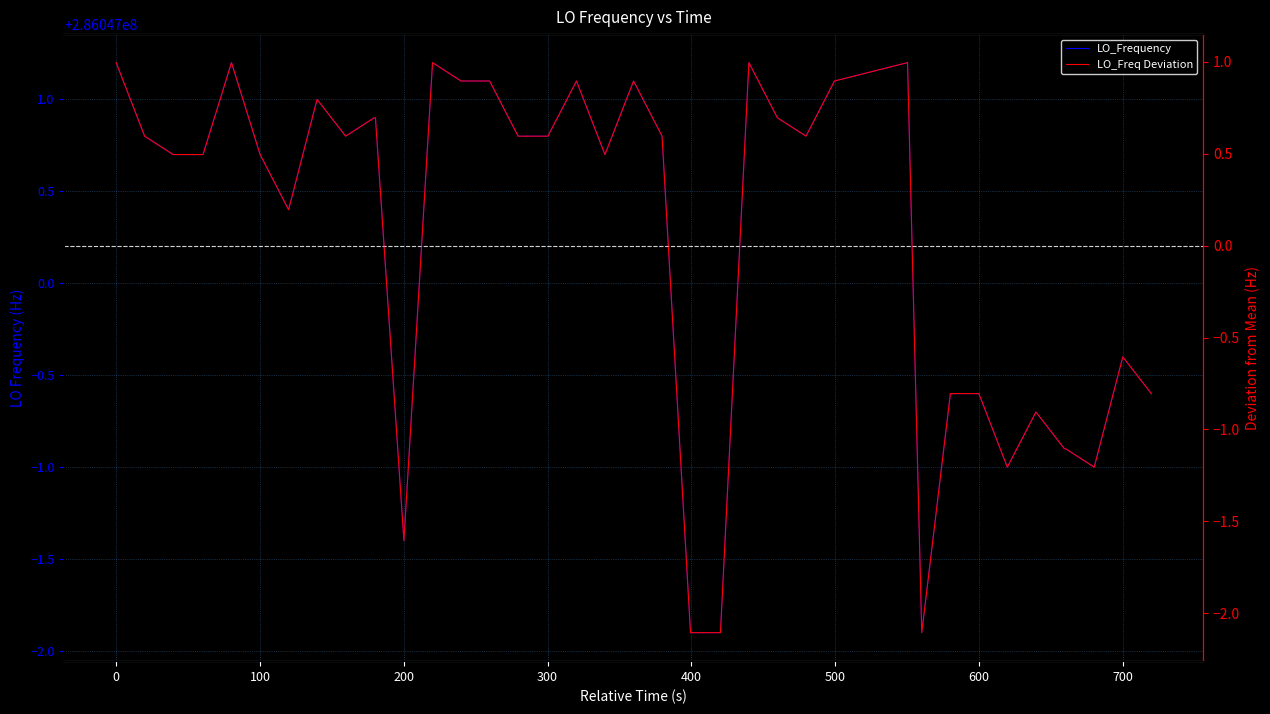

Reading left to right, extract all data points from this chart.

LO_Frequency: 286047001.2	286047000.8	286047000.7	286047000.7	286047000.7	286047001.2	286047000.7	286047000.4	286047001.0	286047000.8	286047000.9	286047000.9	286046998.6	286047001.2	286047001.1	286047001.1	286047000.8	286047000.8	286047001.1	286047000.7	286047001.1	286047000.8	286046998.1	286046998.1	286046998.1	286047001.2	286047000.9	286047000.8	286047001.1	286047001.2	286046998.1	286046999.4	286046999.4	286046999.0	286046999.3	286046999.1	286046999.1	286046999.0	286046999.6	286046999.4
LO_Freq Deviation: 1.0	0.6	0.5	0.5	0.5	1.0	0.5	0.2	0.8	0.6	0.7	0.7	-1.6	1.0	0.9	0.9	0.6	0.6	0.9	0.5	0.9	0.6	-2.1	-2.1	-2.1	1.0	0.7	0.6	0.9	1.0	-2.1	-0.8	-0.8	-1.2	-0.9	-1.1	-1.1	-1.2	-0.6	-0.8